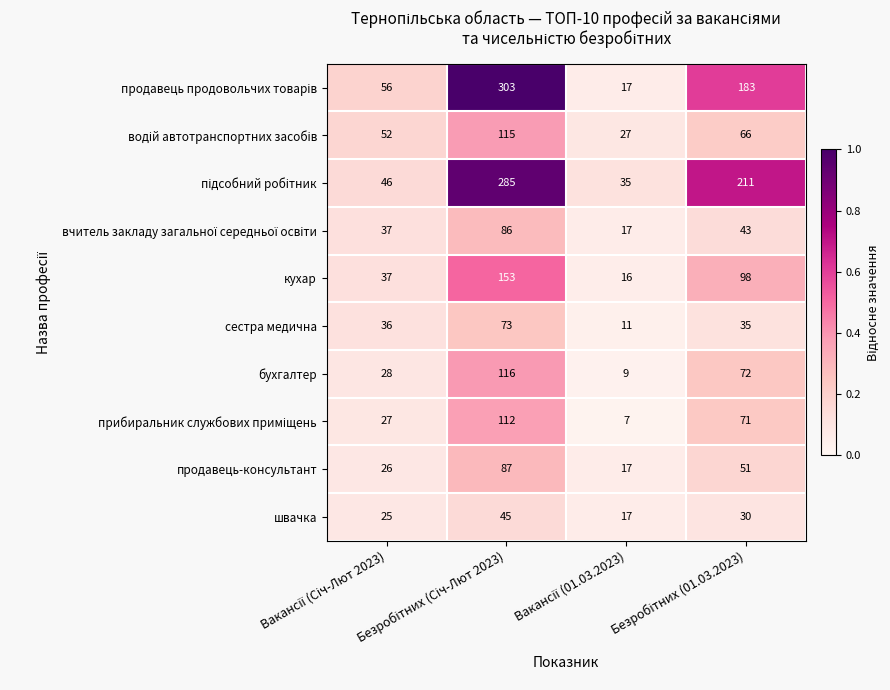

At how many categories does at least one series exceed 9?

4